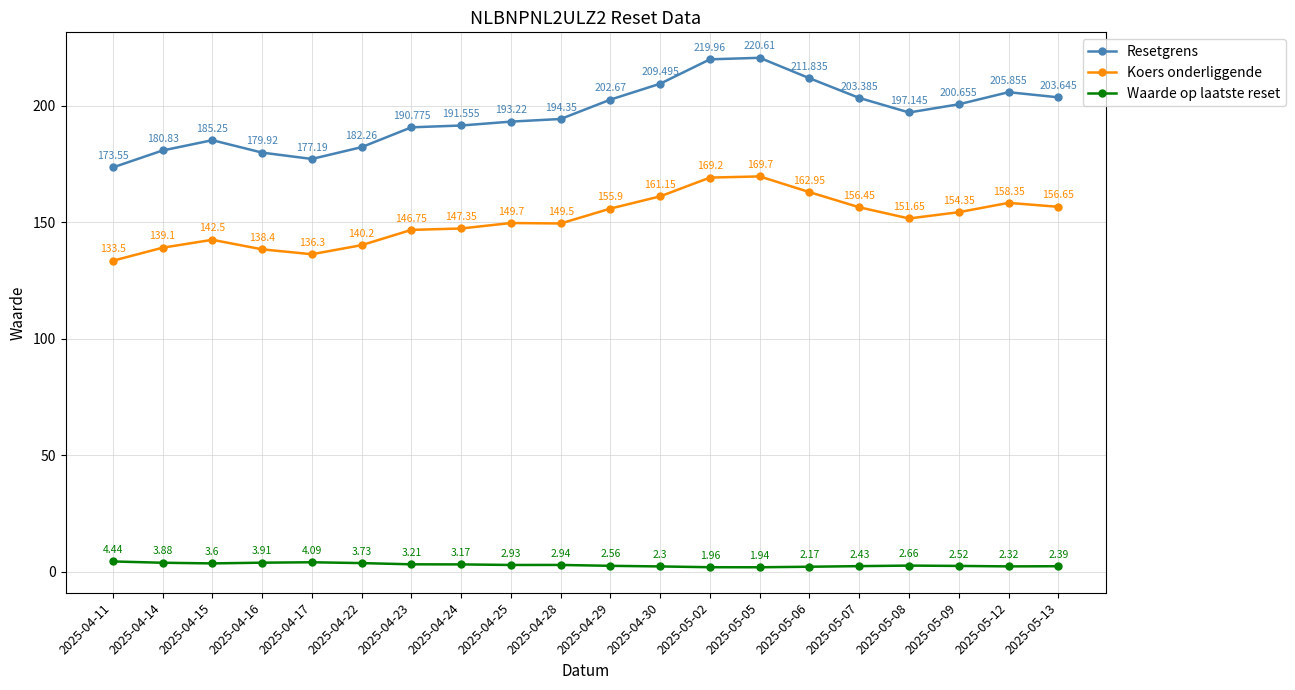

In Koers onderliggende, how many points are higher than both neighbors (excluding endpoints)?

4